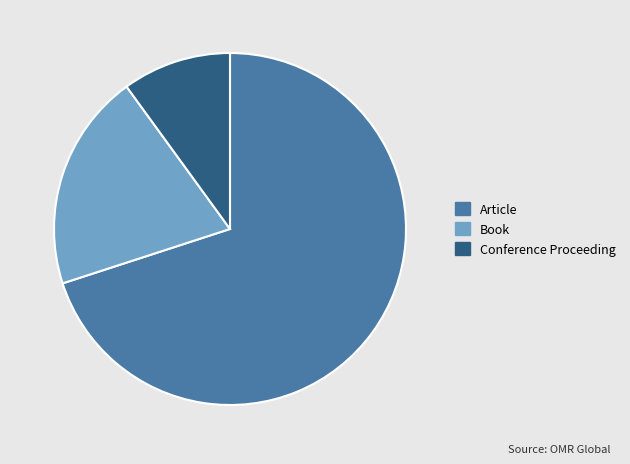

Combined, do Article and Conference Proceeding account for over 50%?

Yes